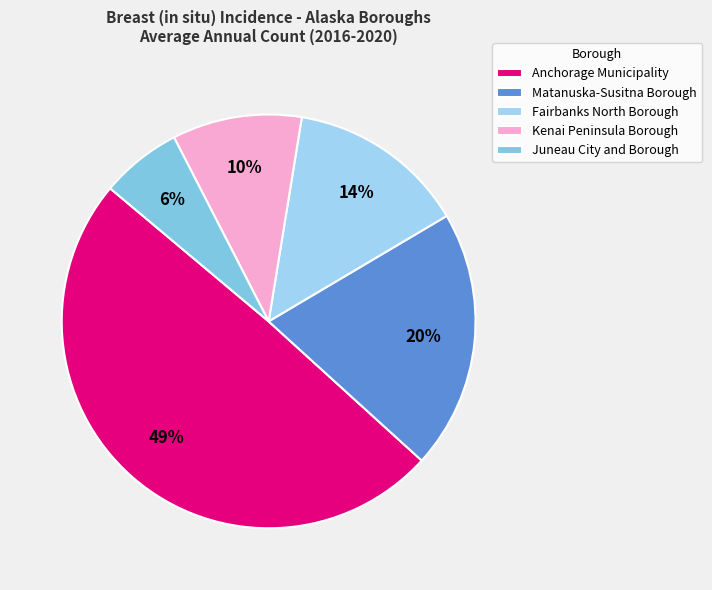

Which category has the biggest portion of the pie?

Anchorage Municipality